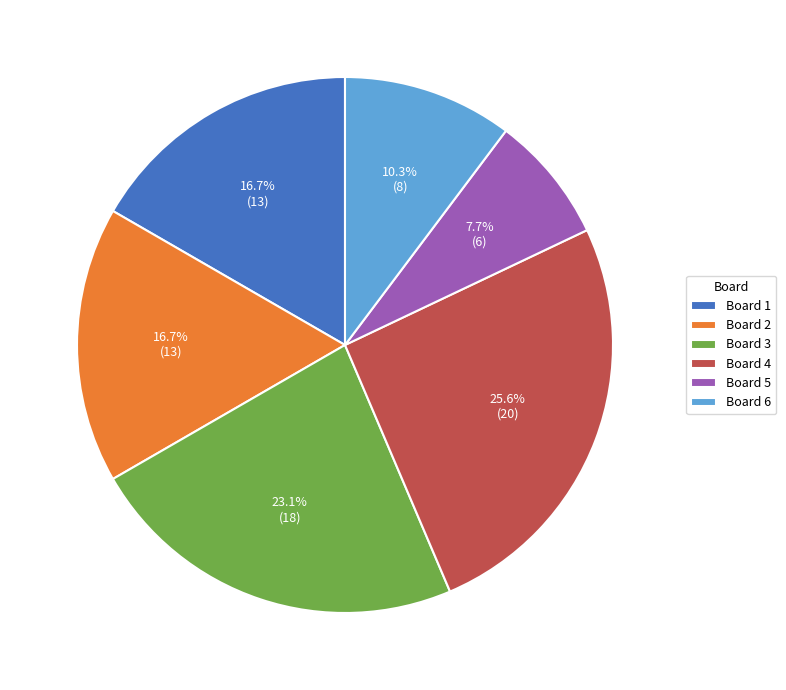

Is it true that Board 1 is 2% of the pie?

False